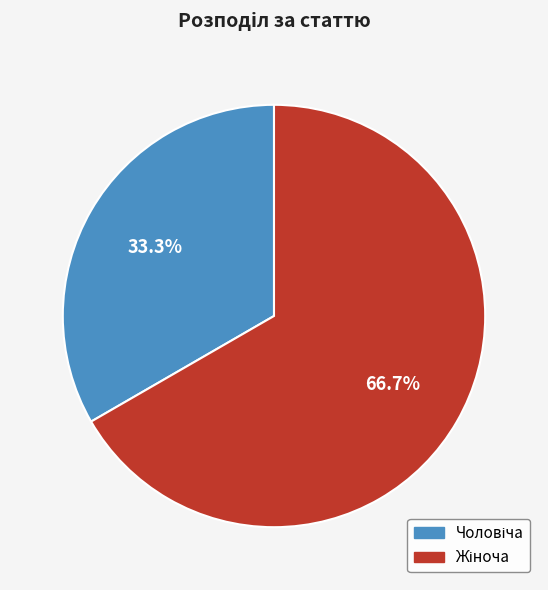

The Чоловіча slice represents 33% of the pie. True or false?

True